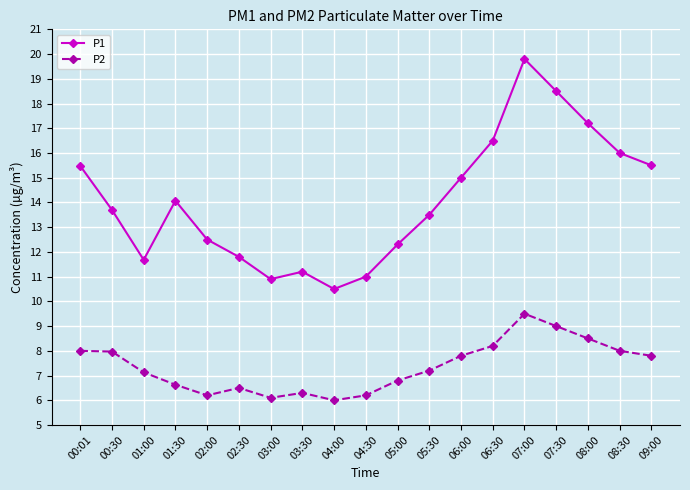

What is the difference between the second highest and minimum values in the P2 series?

3.0